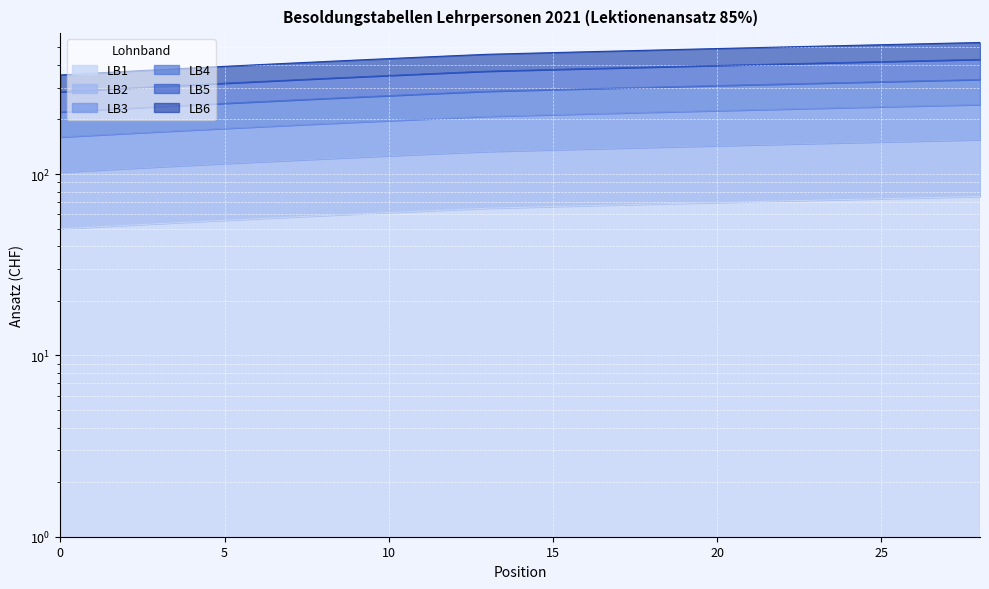

Reading left to right, what are all the values shown in this chart?

LB3: 0=160.0	1=163.8	2=167.4	3=171.1	4=174.8	5=178.5	6=182.2	7=185.8	8=189.5	9=193.2	10=196.9	11=200.7	12=204.4	13=208.0	14=210.2	15=212.5	16=214.8	17=216.9	18=219.2	19=221.5	20=223.8	21=225.9	22=228.2	23=230.4	24=232.7	25=234.8	26=237.1	27=239.3	28=241.6
LB4: 0=220.0	1=225.2	2=230.2	3=235.2	4=240.4	5=245.4	6=250.4	7=255.6	8=260.6	9=265.7	10=270.8	11=275.9	12=281.0	13=286.0	14=289.1	15=292.2	16=295.3	17=298.3	18=301.4	19=304.6	20=307.7	21=310.7	22=313.8	23=316.9	24=319.9	25=322.9	26=326.0	27=329.1	28=332.2
LB5: 0=352.0	1=360.2	2=368.3	3=376.4	4=384.6	5=392.7	6=400.8	7=408.9	8=417.1	9=425.1	10=433.2	11=441.4	12=449.6	13=457.6	14=462.6	15=467.5	16=472.5	17=477.3	18=482.3	19=487.3	20=492.2	21=497.2	22=502.1	23=507.0	24=511.9	25=516.8	26=521.7	27=526.6	28=531.6
LB6: 0=284.0	1=290.6	2=297.1	3=303.7	4=310.3	5=316.9	6=323.4	7=329.9	8=336.5	9=343.0	10=349.6	11=356.1	12=362.8	13=369.2	14=373.2	15=377.2	16=381.2	17=385.1	18=389.1	19=393.1	20=397.2	21=401.1	22=405.1	23=409.1	24=413.0	25=416.9	26=420.9	27=424.9	28=428.9
LB2: 0=102.5	1=104.9	2=107.2	3=109.6	4=112.0	5=114.3	6=116.7	7=119.0	8=121.4	9=123.8	10=126.2	11=128.6	12=130.9	13=133.2	14=134.7	15=136.2	16=137.6	17=139.0	18=140.4	19=141.9	20=143.4	21=144.8	22=146.2	23=147.6	24=149.1	25=150.4	26=151.9	27=153.3	28=154.8
LB1: 0=49.9	1=51.0	2=52.1	3=53.3	4=54.5	5=55.6	6=56.8	7=57.9	8=59.0	9=60.2	10=61.4	11=62.5	12=63.6	13=64.8	14=65.5	15=66.2	16=66.9	17=67.6	18=68.3	19=69.0	20=69.7	21=70.4	22=71.1	23=71.8	24=72.5	25=73.2	26=73.8	27=74.5	28=75.2